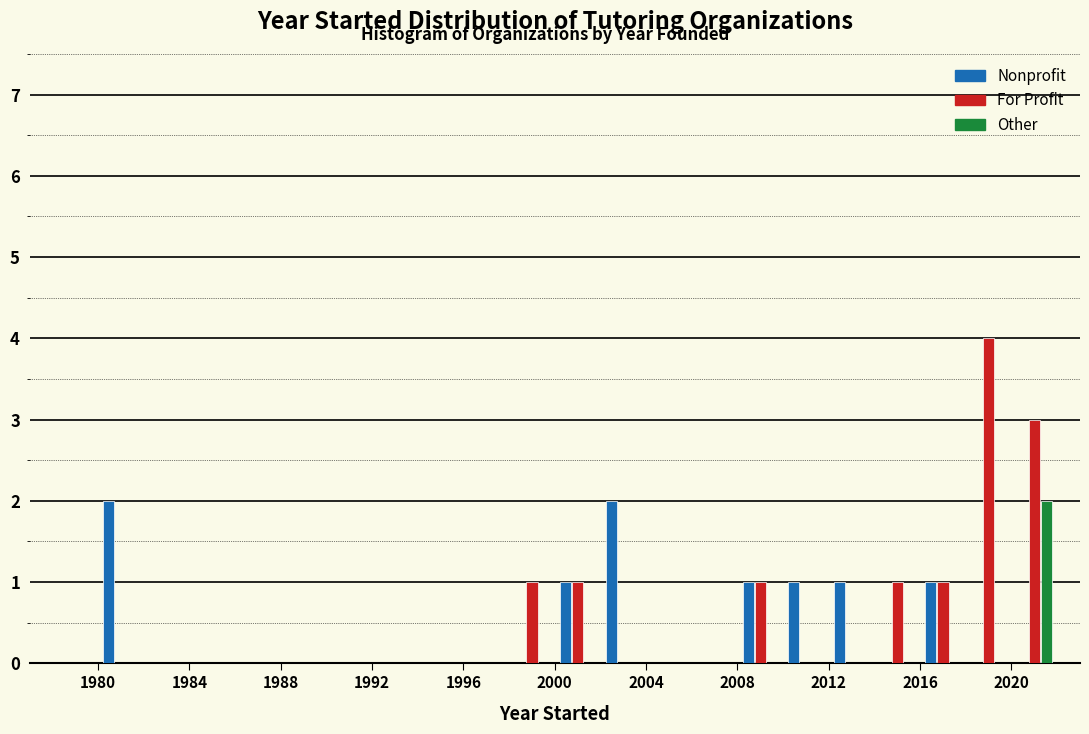

Reading left to right, list every range on the x-axis with the height of the bar of each series over it. The values are not printed on the chart, so give them approximately, as read against the axis.

1978 to 1980: Nonprofit=0	For Profit=0	Other=0
1980 to 1982: Nonprofit=2	For Profit=0	Other=0
1982 to 1984: Nonprofit=0	For Profit=0	Other=0
1984 to 1986: Nonprofit=0	For Profit=0	Other=0
1986 to 1988: Nonprofit=0	For Profit=0	Other=0
1988 to 1990: Nonprofit=0	For Profit=0	Other=0
1990 to 1992: Nonprofit=0	For Profit=0	Other=0
1992 to 1994: Nonprofit=0	For Profit=0	Other=0
1994 to 1996: Nonprofit=0	For Profit=0	Other=0
1996 to 1998: Nonprofit=0	For Profit=0	Other=0
1998 to 2000: Nonprofit=0	For Profit=1	Other=0
2000 to 2002: Nonprofit=1	For Profit=1	Other=0
2002 to 2004: Nonprofit=2	For Profit=0	Other=0
2004 to 2006: Nonprofit=0	For Profit=0	Other=0
2006 to 2008: Nonprofit=0	For Profit=0	Other=0
2008 to 2010: Nonprofit=1	For Profit=1	Other=0
2010 to 2012: Nonprofit=1	For Profit=0	Other=0
2012 to 2014: Nonprofit=1	For Profit=0	Other=0
2014 to 2016: Nonprofit=0	For Profit=1	Other=0
2016 to 2018: Nonprofit=1	For Profit=1	Other=0
2018 to 2020: Nonprofit=0	For Profit=4	Other=0
2020 to 2022: Nonprofit=0	For Profit=3	Other=2